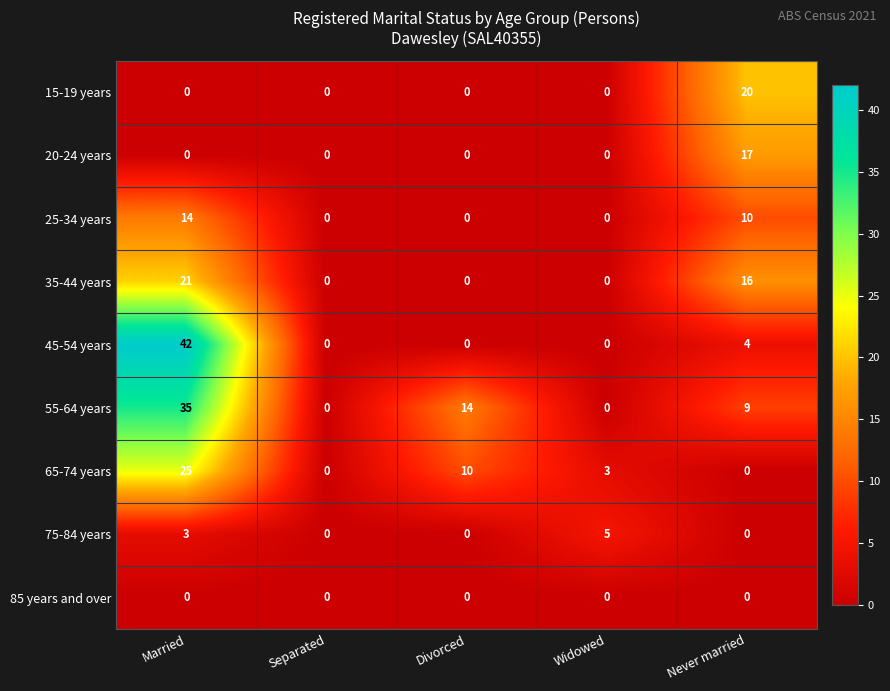

What is the sum of the 20-24 years values at Married and Never married?

17